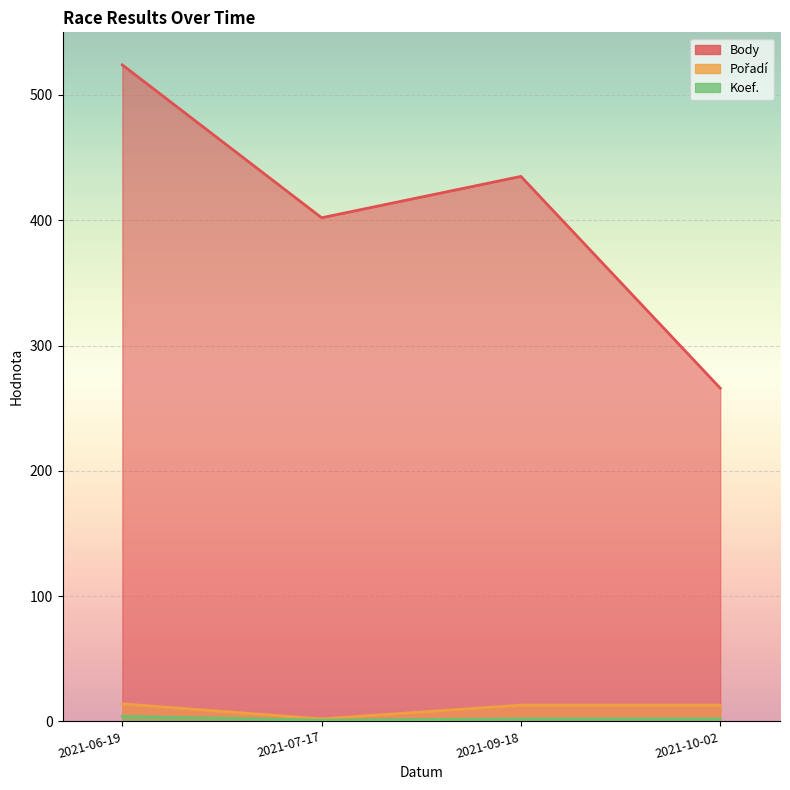

At how many categories does at least one series exceed 274?

3